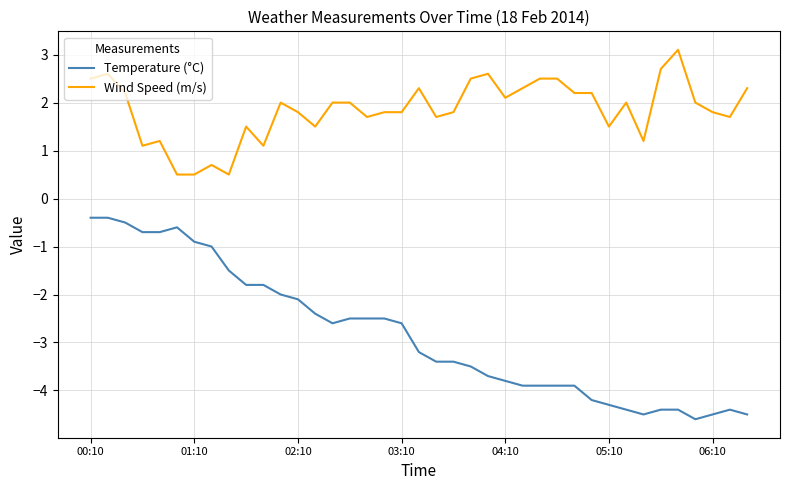

List the series in order of their overall mean, highest first.

Wind Speed (m/s), Temperature (°C)